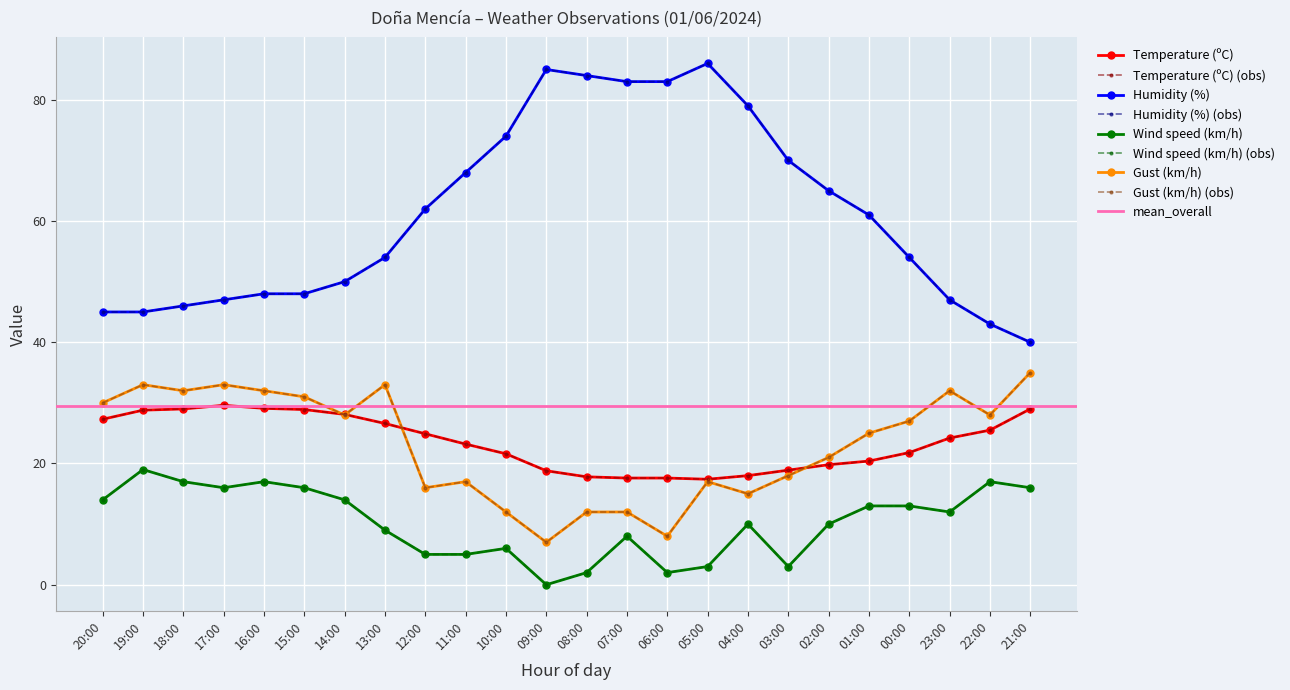

True or false: Humidity (%) has a value of 54.0 at 00:00.

True